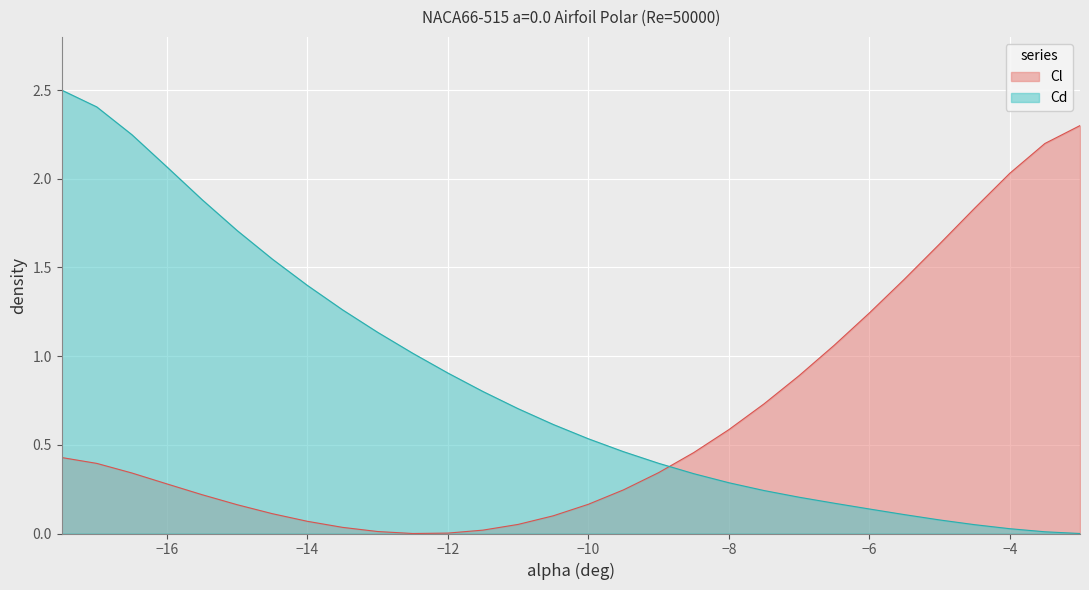

Is it true that Cd equals 0.5 at −8?

False